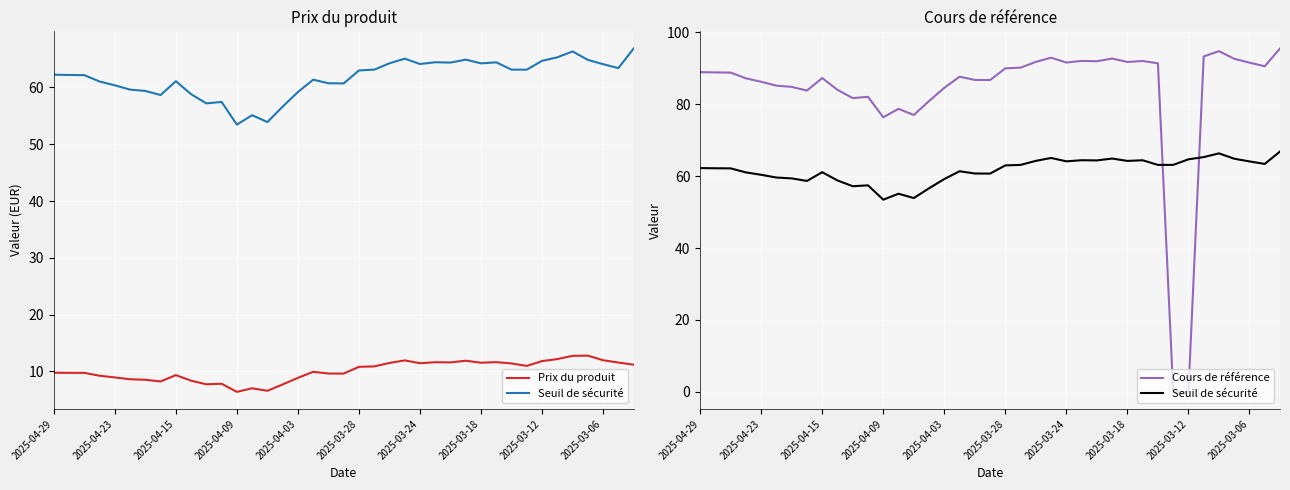

Count the number of categories in the chart.

39